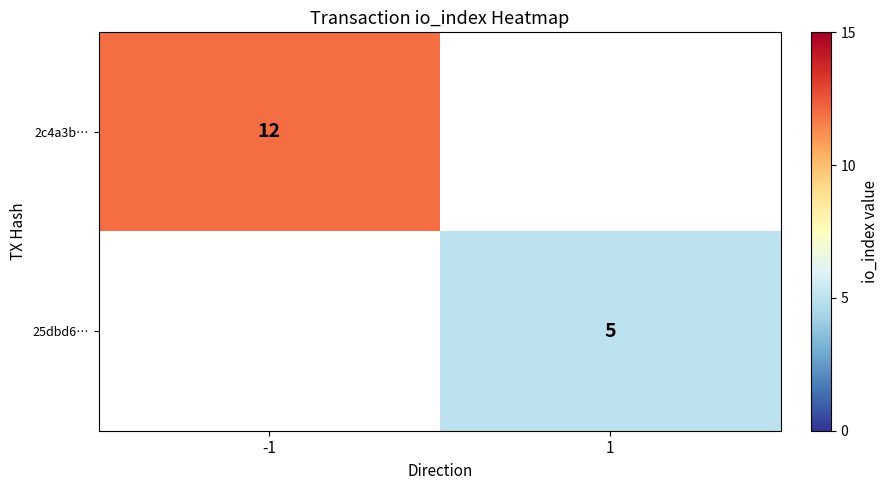

The value of 2c4a3b… at -1 is 12. True or false?

True